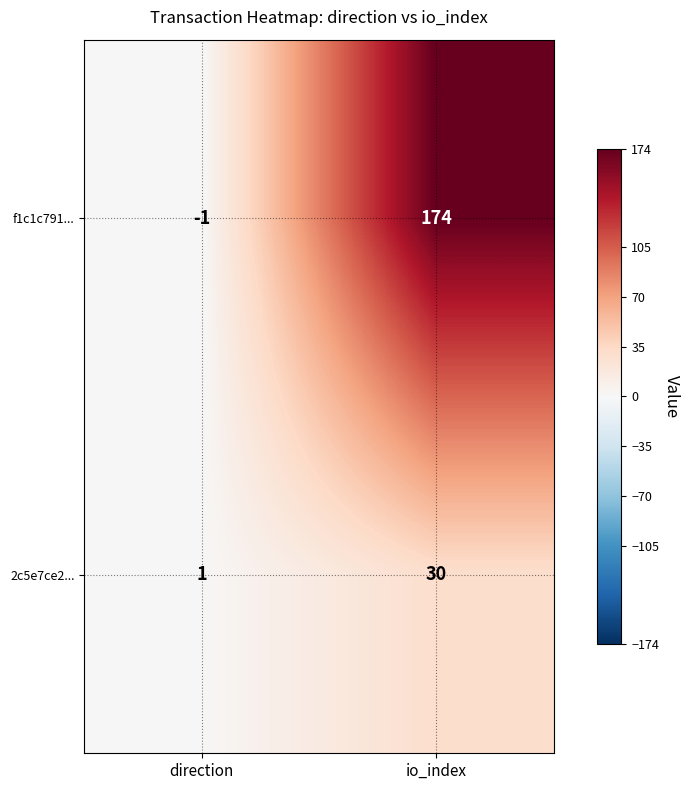

Rank the series at io_index from highest to lowest value.

f1c1c791..., 2c5e7ce2...